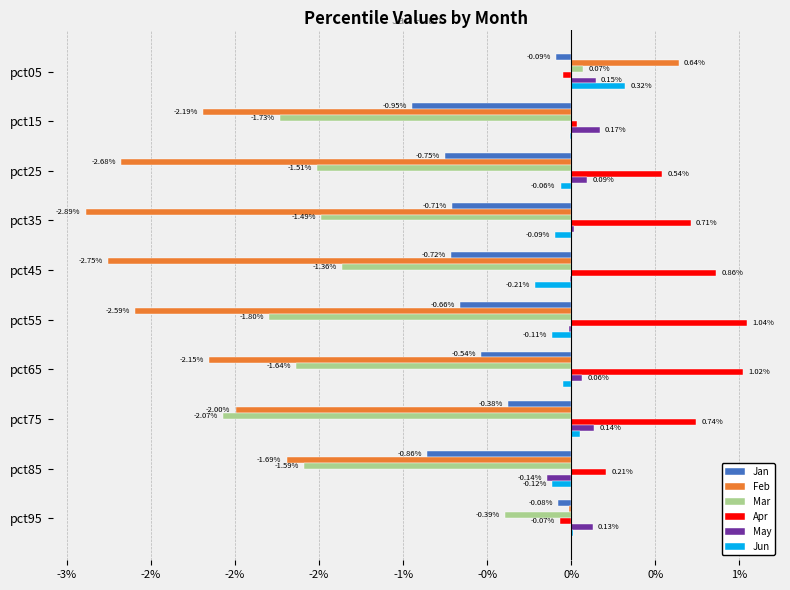

What are all the series names shown in the legend?

Jan, Feb, Mar, Apr, May, Jun